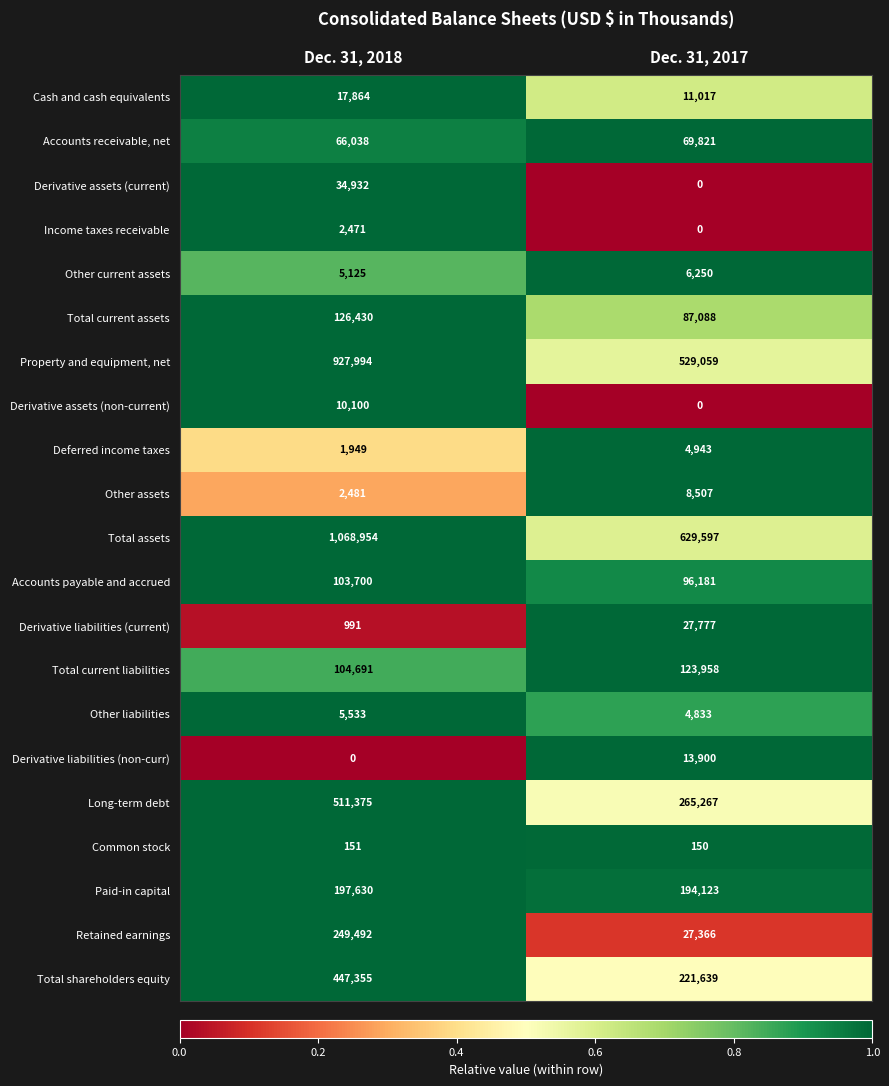

Which series changed the most between Dec. 31, 2018 and Dec. 31, 2017?

Total assets